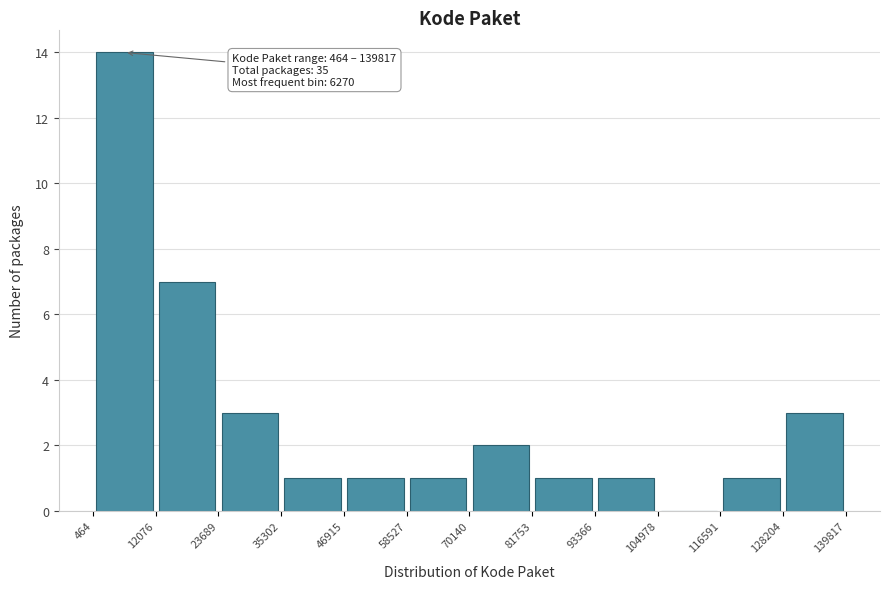

Over which range of the x-axis is the bar tallest?

464 to 12076